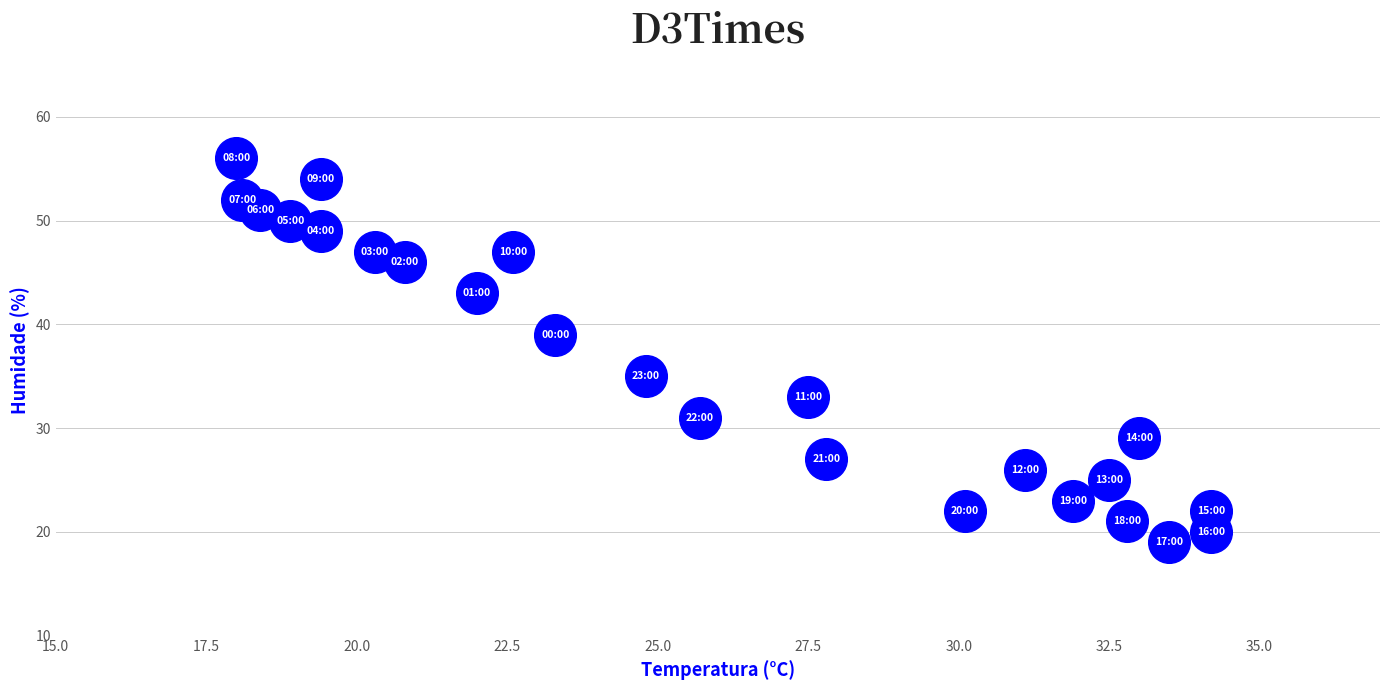

What is the range of Y values (max minus min)?

37